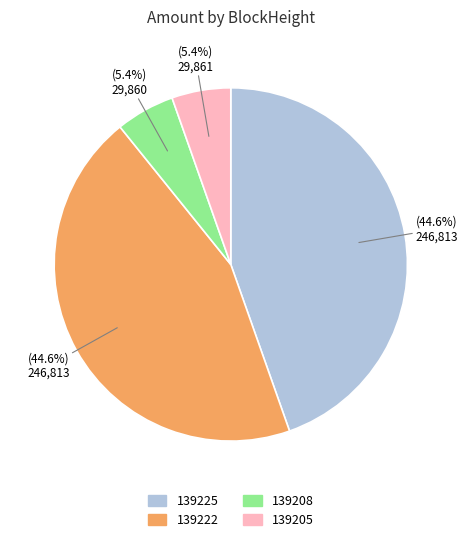

The 139222 slice represents 45% of the pie. True or false?

True